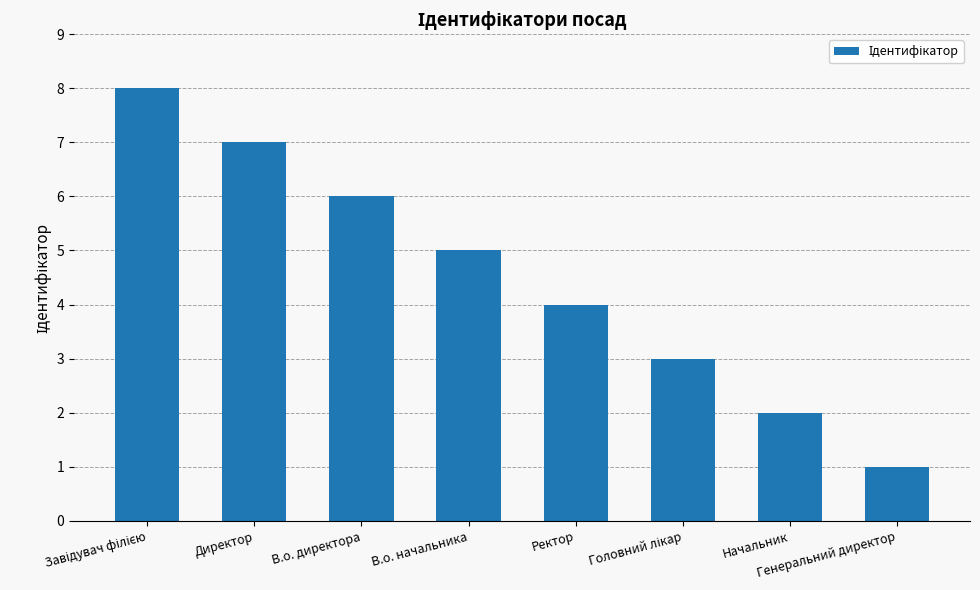

True or false: the data shows 2 at В.о. начальника.

False